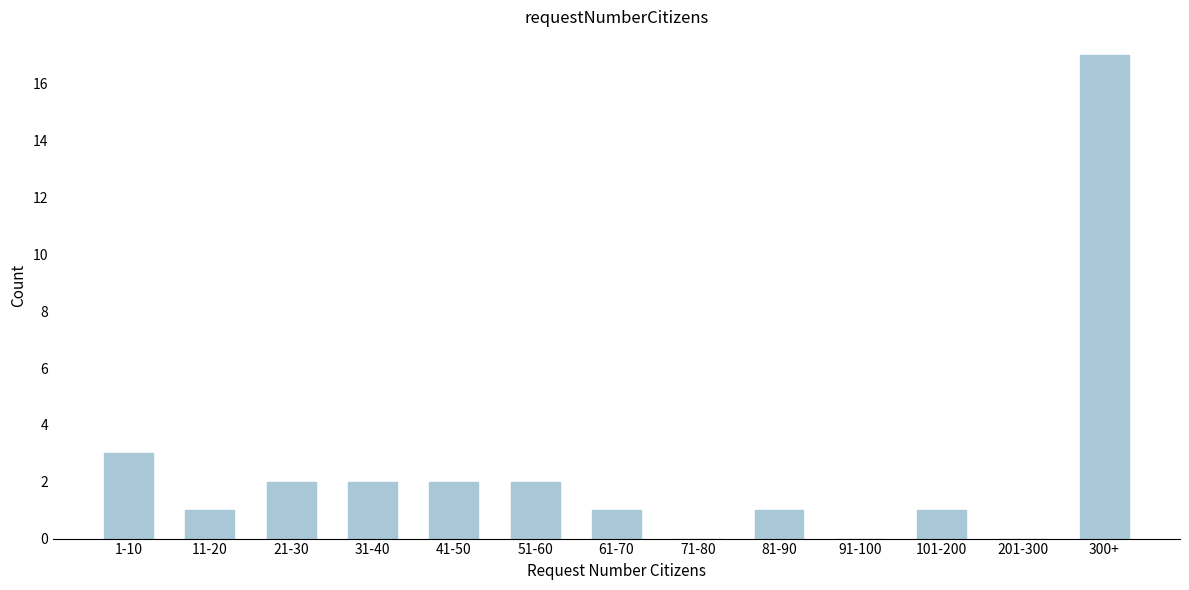

Reading left to right, transcribe all the data shown in this chart.

1-10=3	11-20=1	21-30=2	31-40=2	41-50=2	51-60=2	61-70=1	71-80=0	81-90=1	91-100=0	101-200=1	201-300=0	300+=17